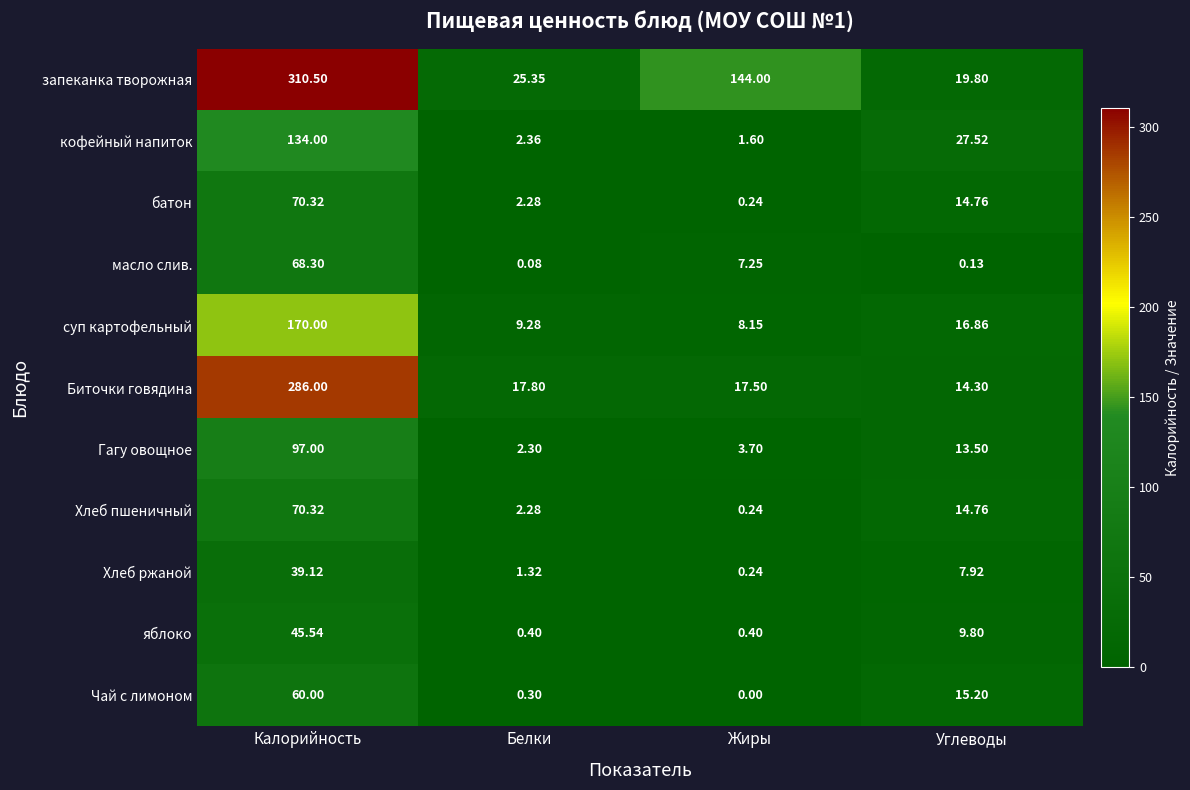

Which series has the largest total across all categories?

запеканка творожная